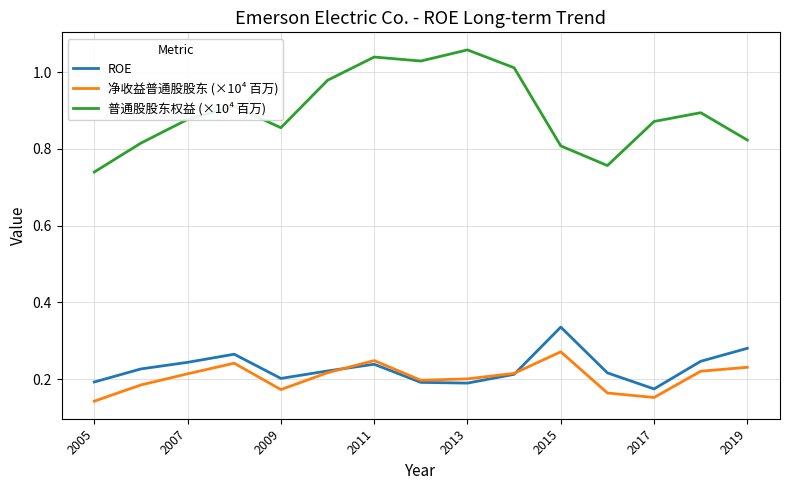

Rank the series by their maximum value, from highest to lowest.

普通股股东权益 (×10⁴ 百万), ROE, 净收益普通股股东 (×10⁴ 百万)